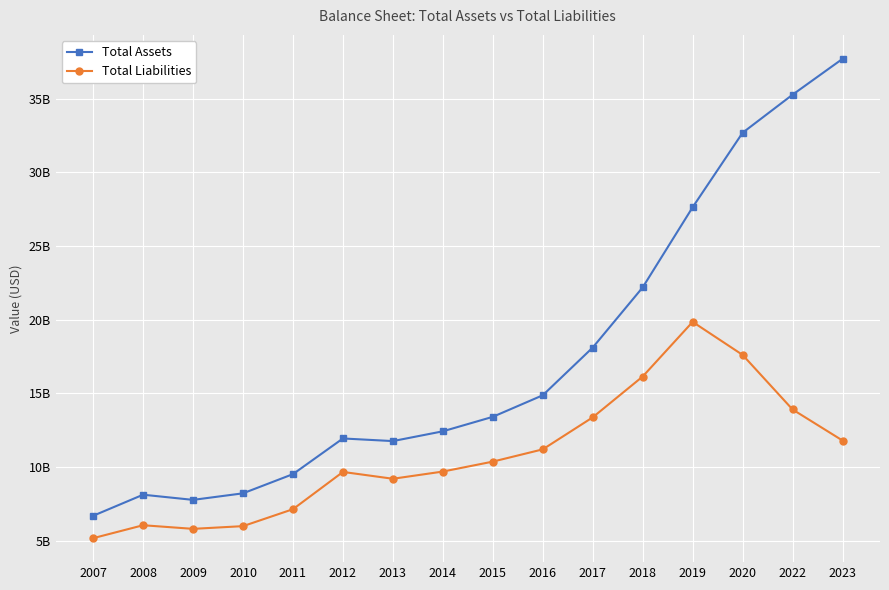

What is the highest value of the Total Assets series?

37701520000